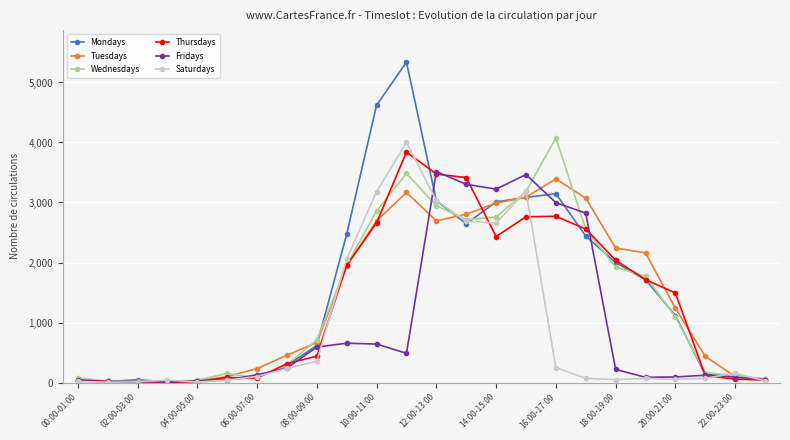

Which series has the widest spread of values?

Mondays